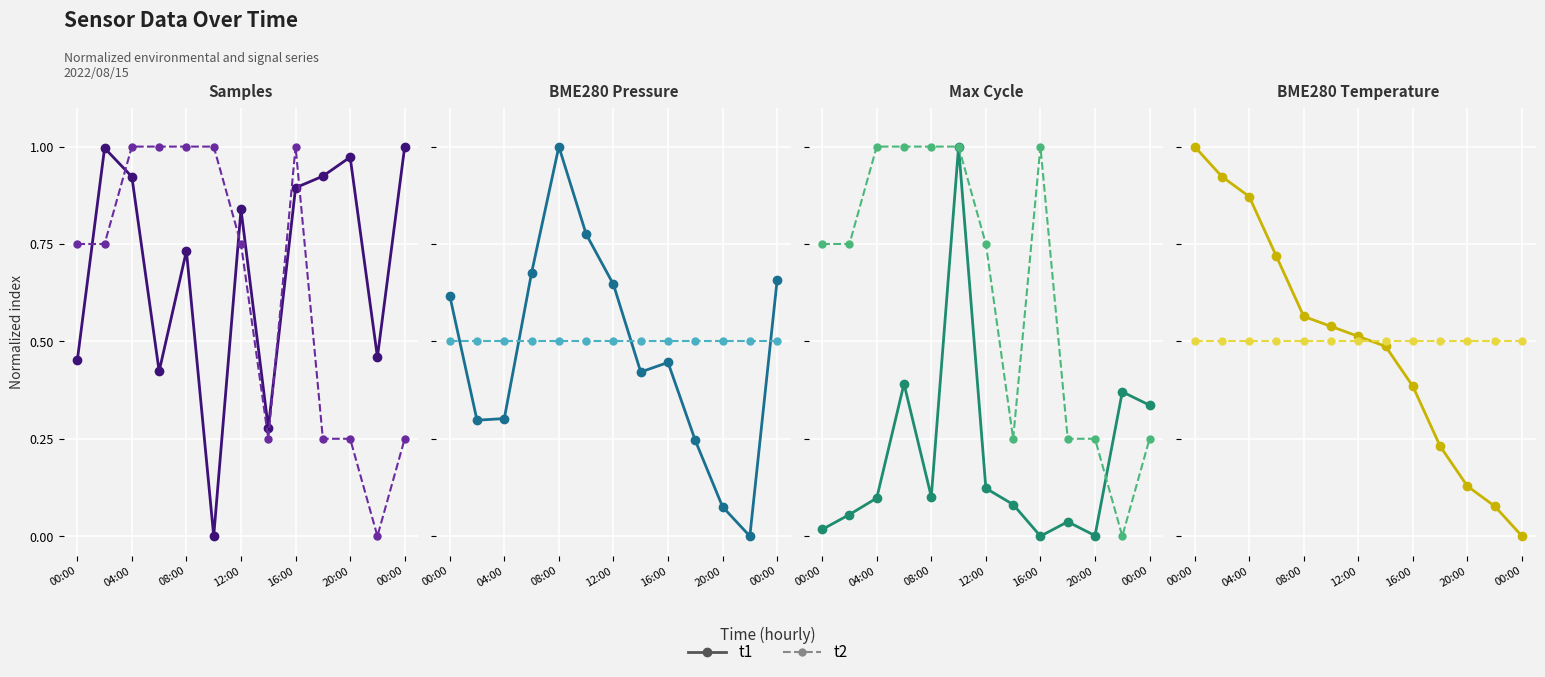

Rank the series by their average value, from highest to lowest.

t2, t1